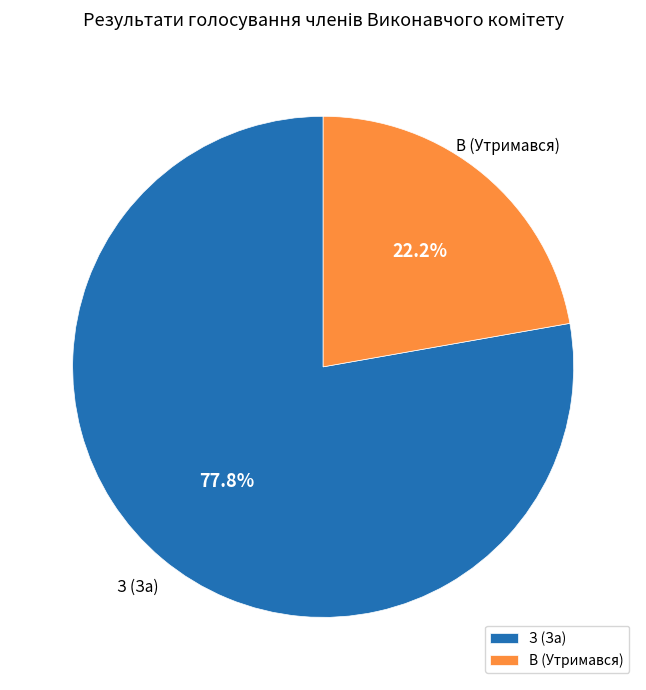

What percentage is the В (Утримався) slice, to the nearest percent?

22%